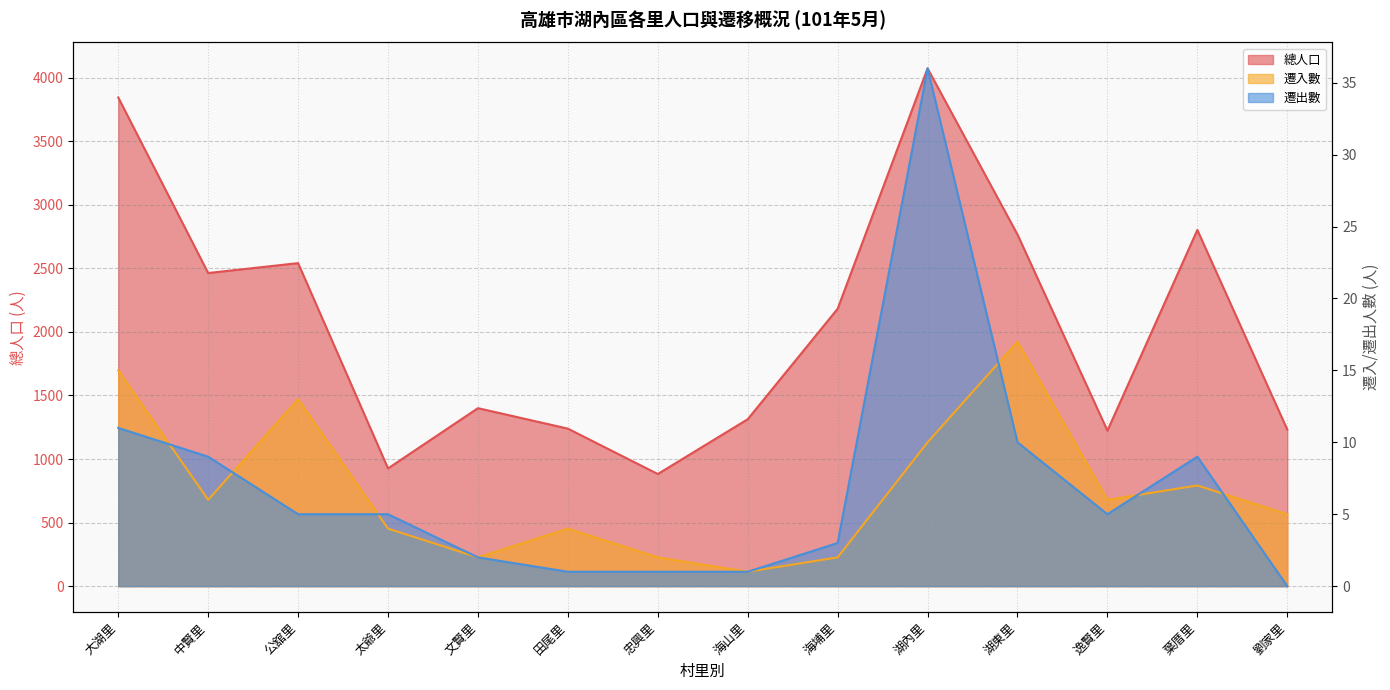

How many lines are shown in the chart?

3